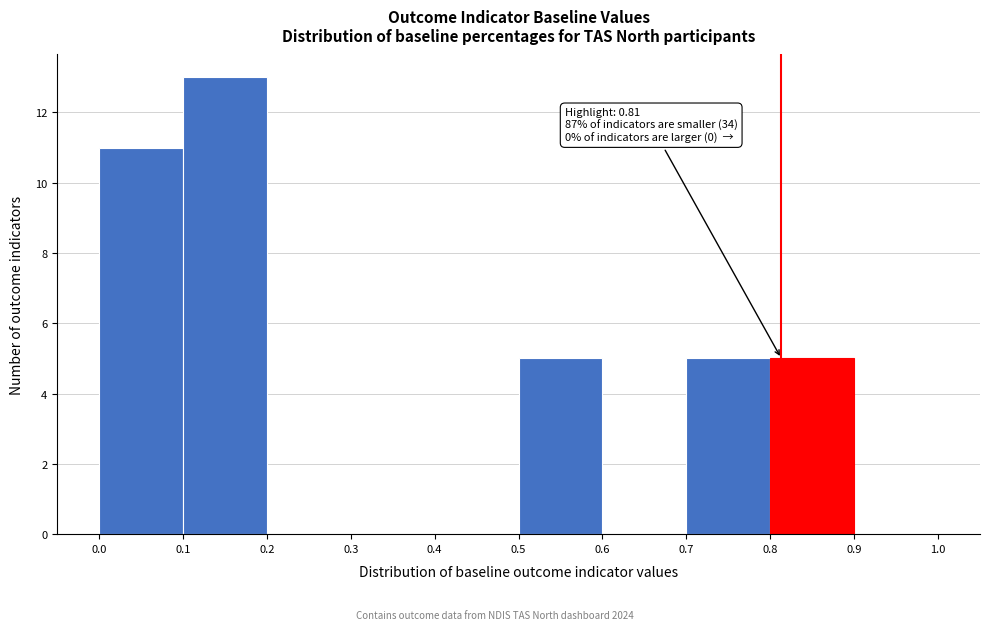

Which range on the x-axis has the tallest bar?

0.1 to 0.2